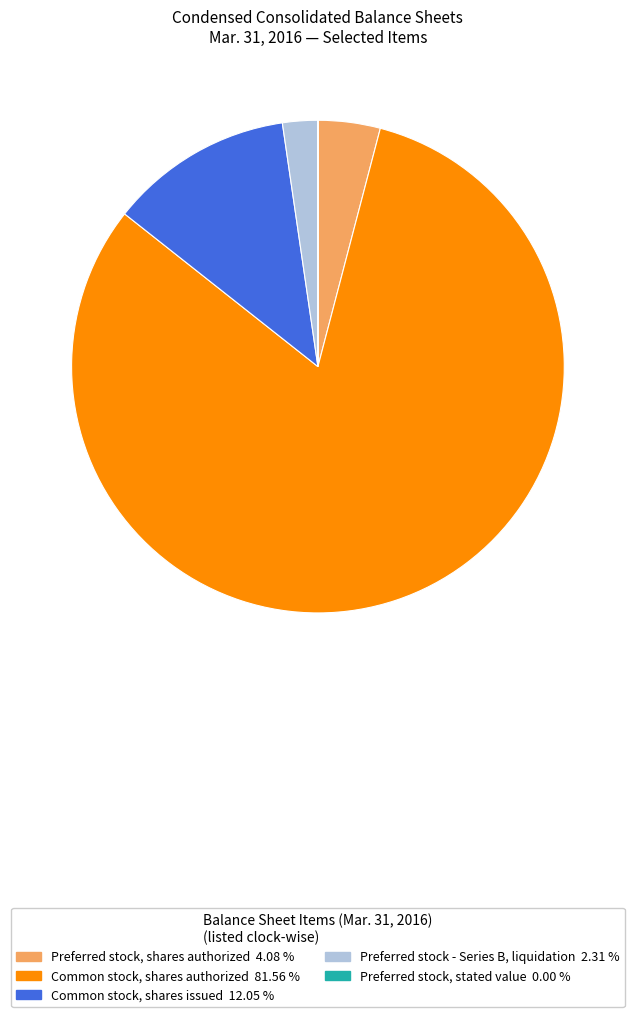

Which slice is the largest?

Common stock, shares authorized